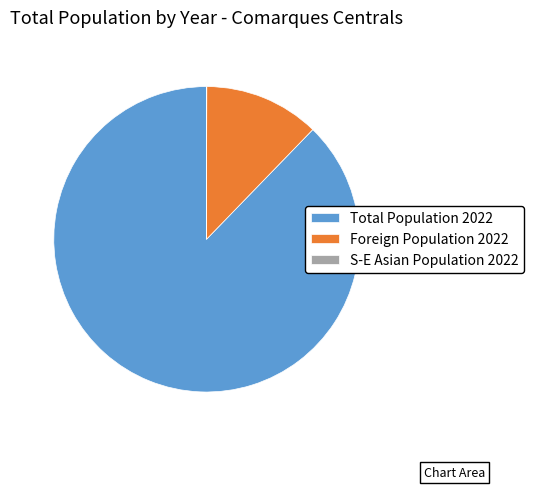

Is there a majority slice in this chart?

Yes